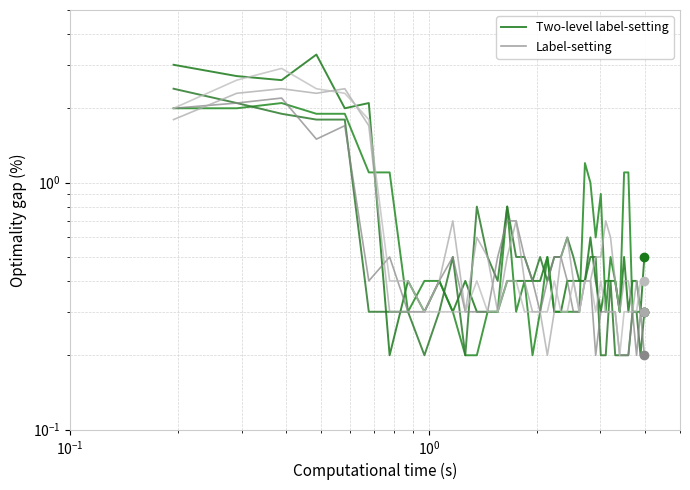

How many distinct data groups are displayed?

2